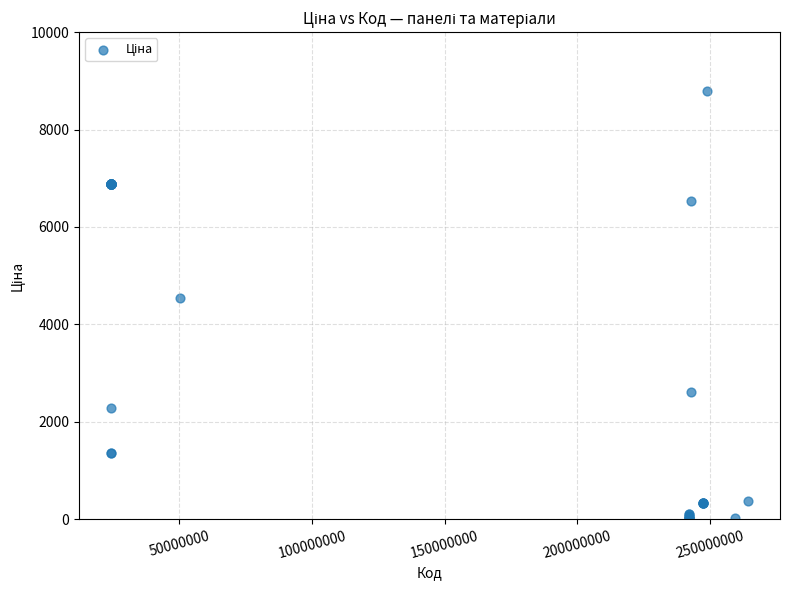

What Y value in the scatter plot is closest to 4406?

4531.4